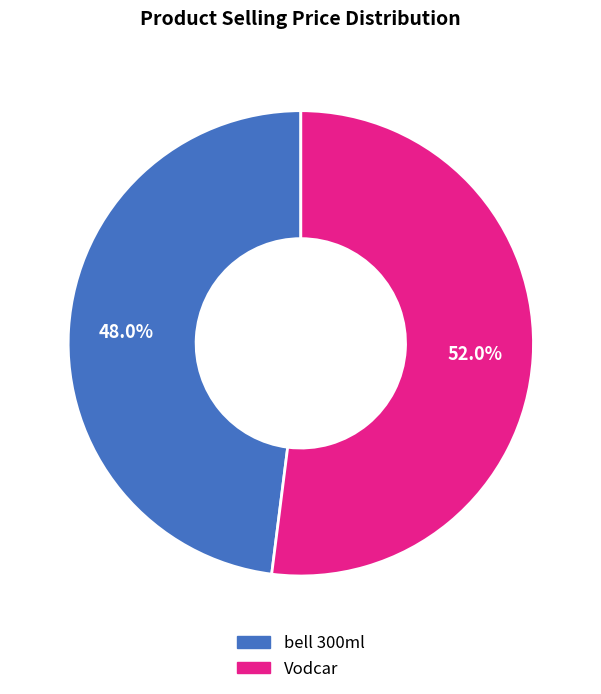

How much of the chart is everything except Vodcar?

48.0%